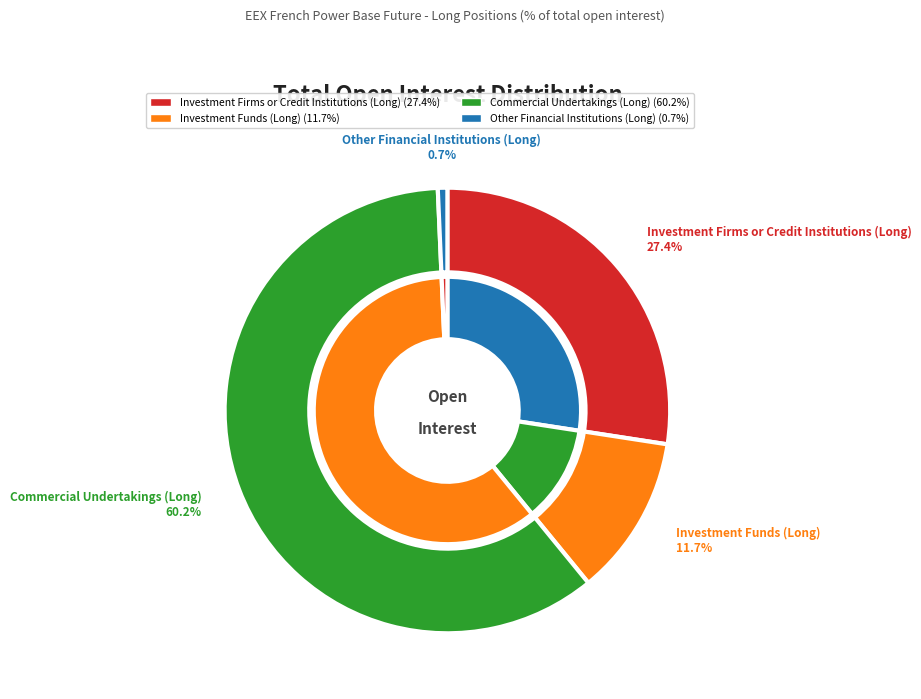

To the nearest percent, what percentage of the pie is Commercial Undertakings (Long)?

60%